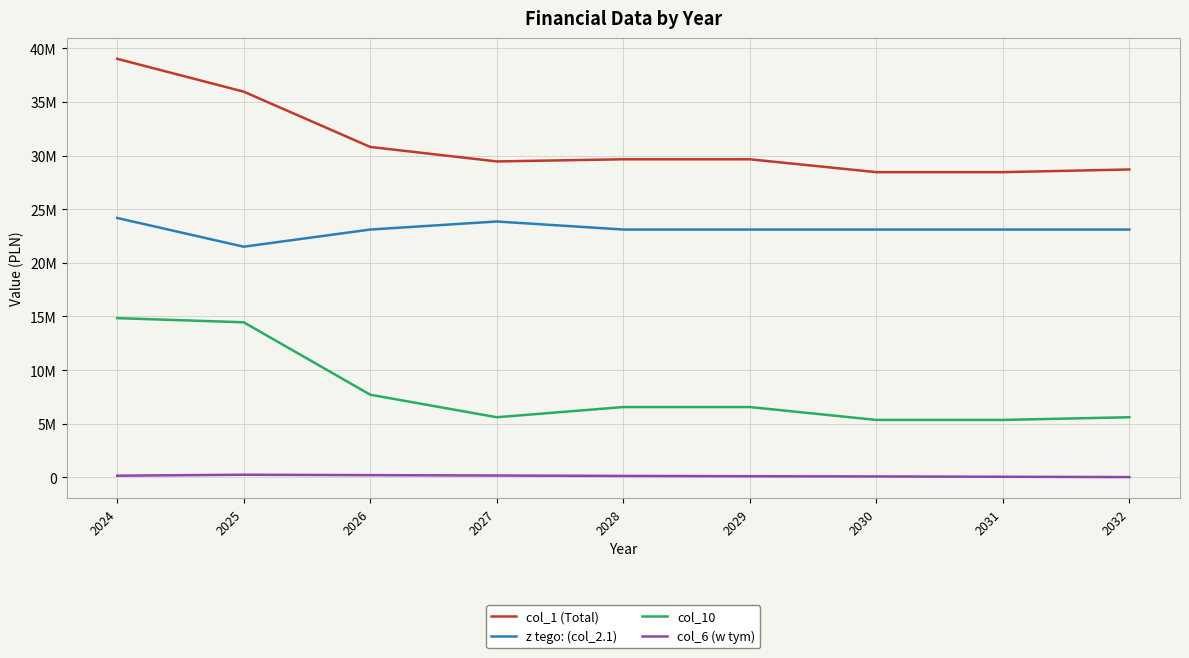

Does the chart have visible grid lines?

Yes